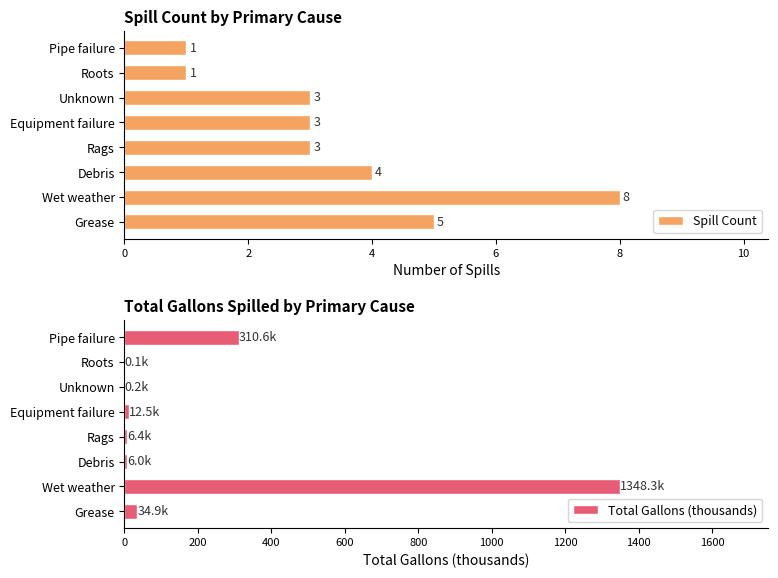

True or false: Total Gallons (thousands) has a value of 623.9 at Wet weather.

False